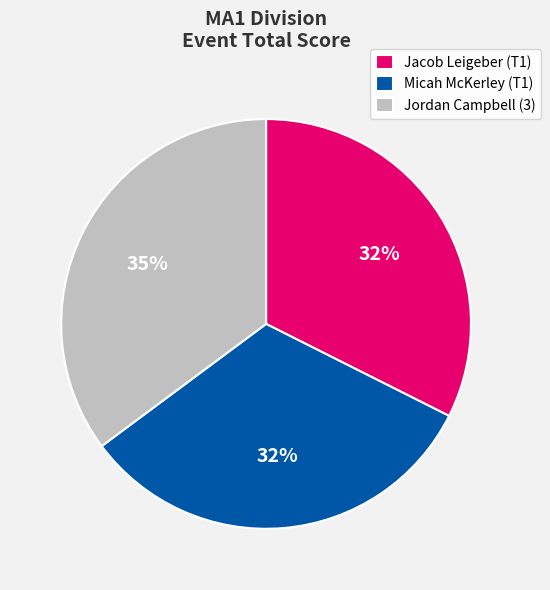

Which slice is the largest?

Jordan Campbell (3)